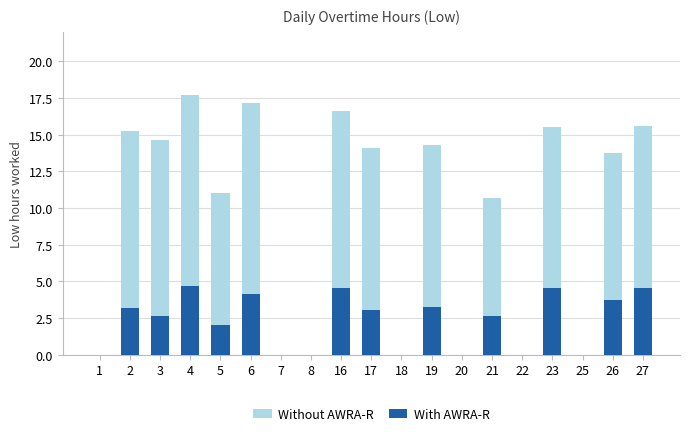

Where is With AWRA-R nearest to the value 2?

5